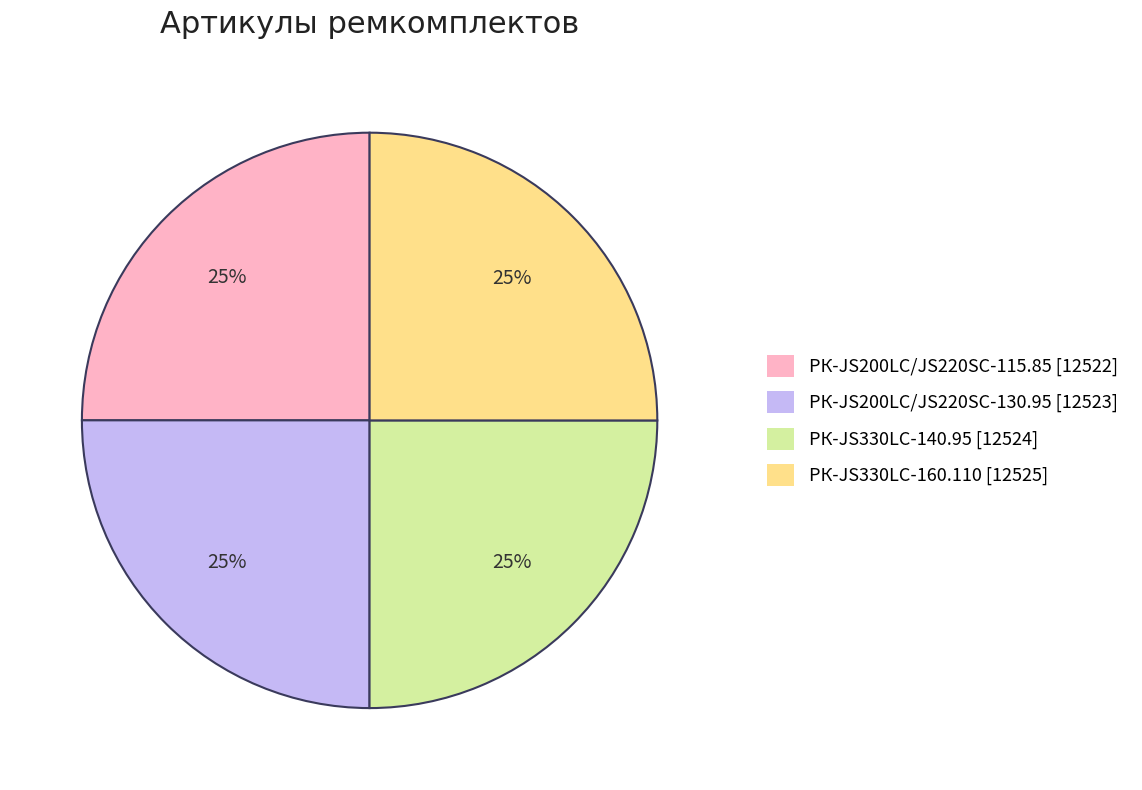

True or false: РК-JS330LC-140.95 accounts for 25% of the total.

True